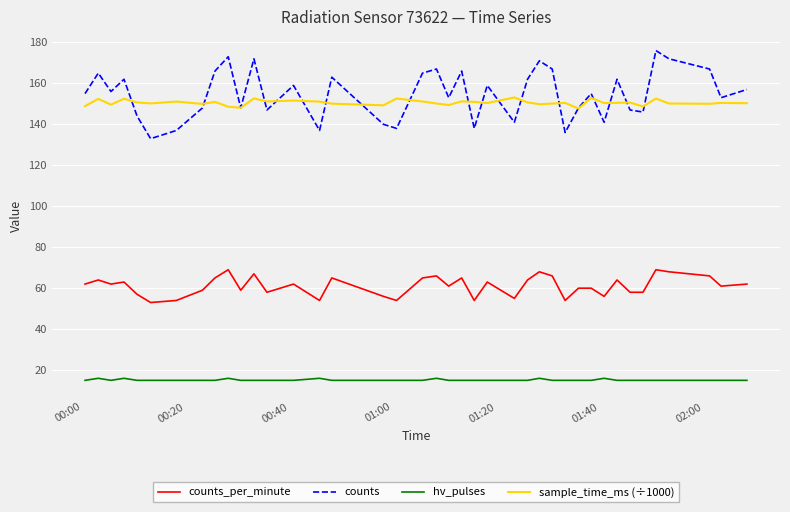

Which series has the widest spread of values?

counts